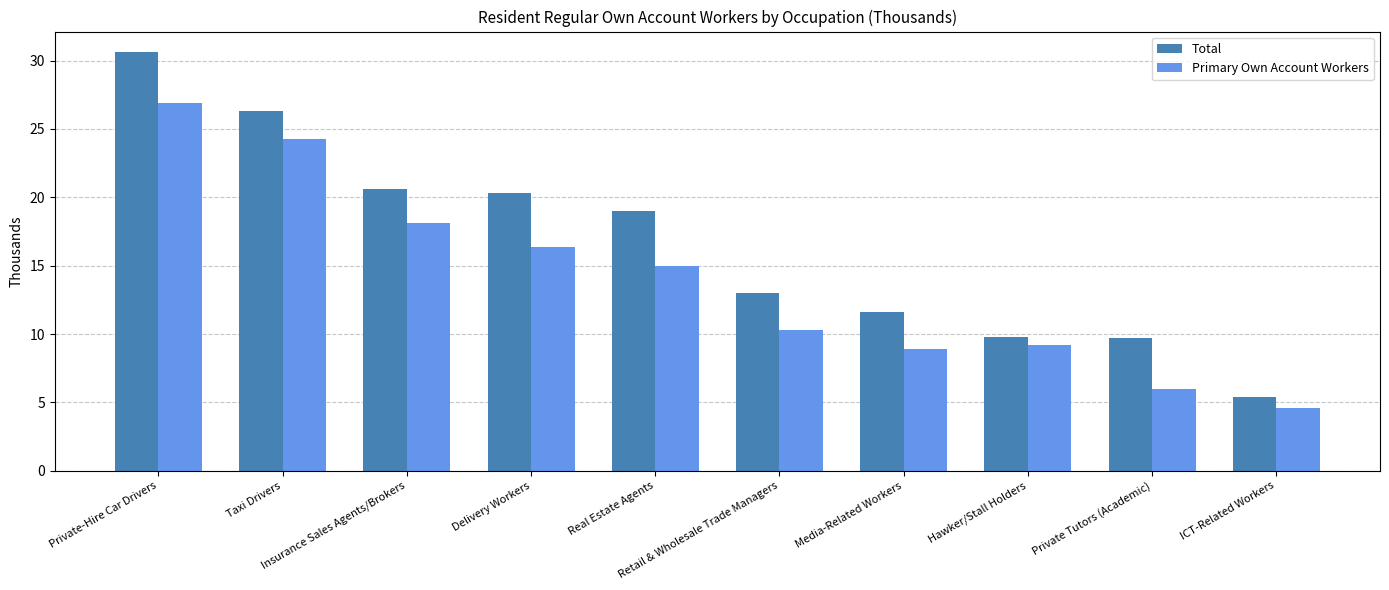

What is the average value of the Total series?

16.6